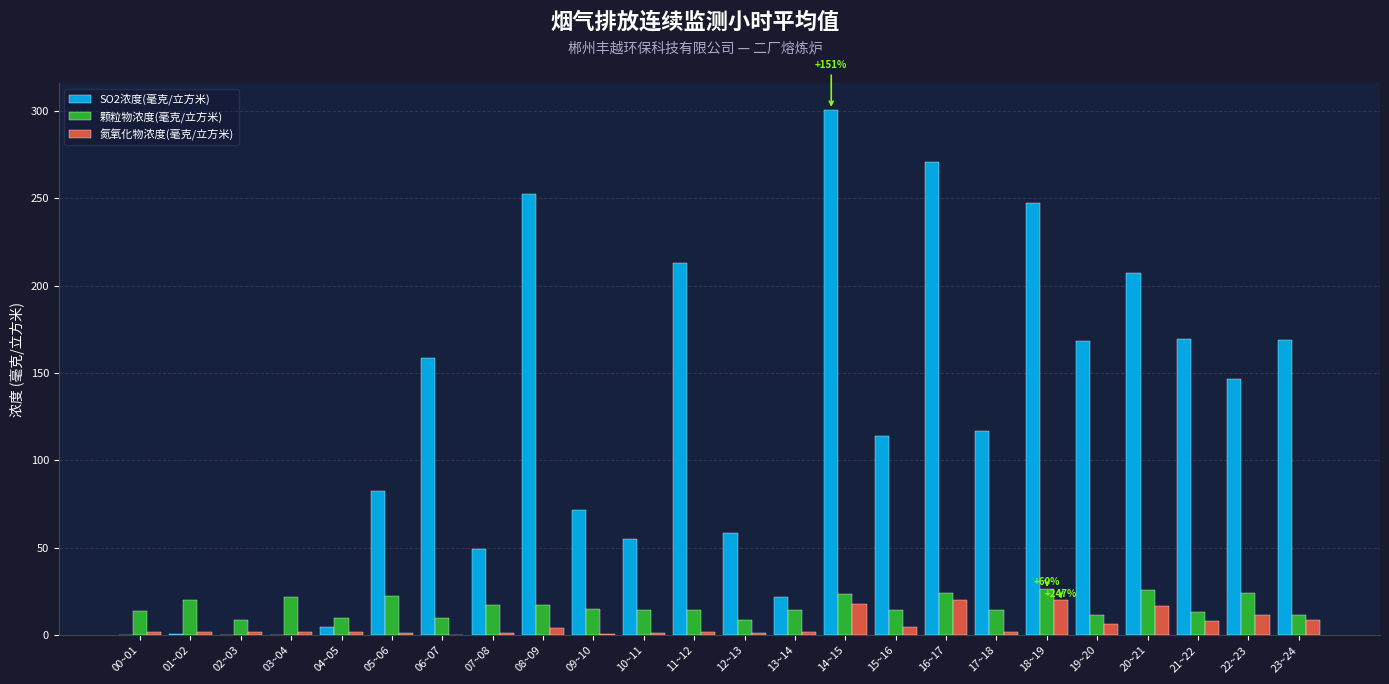

How many groups of bars are there?

24